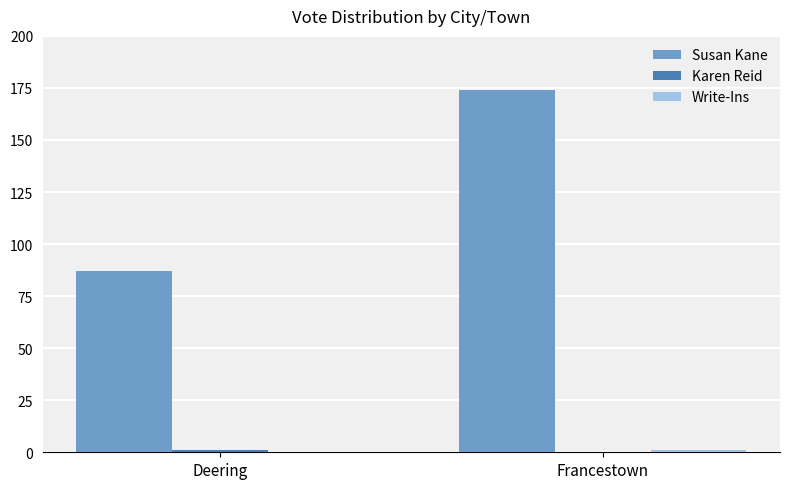

What is the total value across all series at Francestown?

175